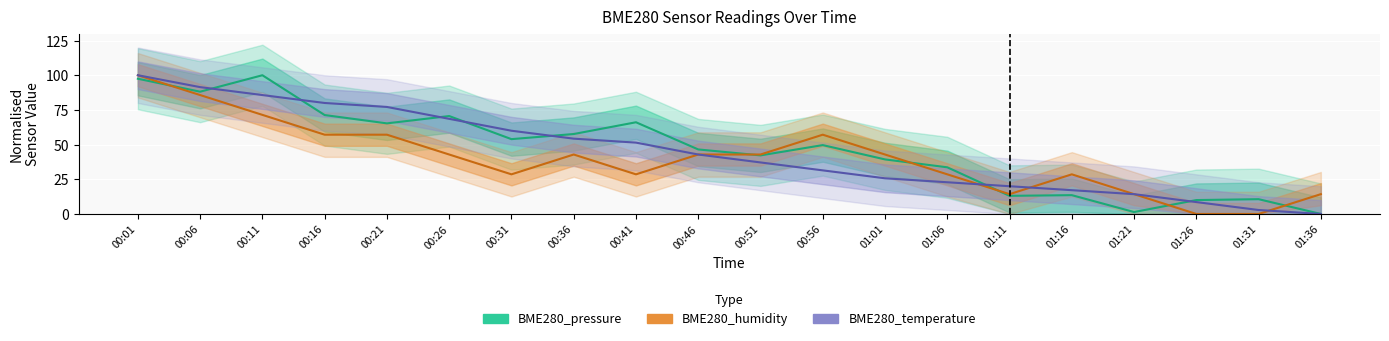

True or false: BME280_humidity has a value of 28.6 at 00:31.

True